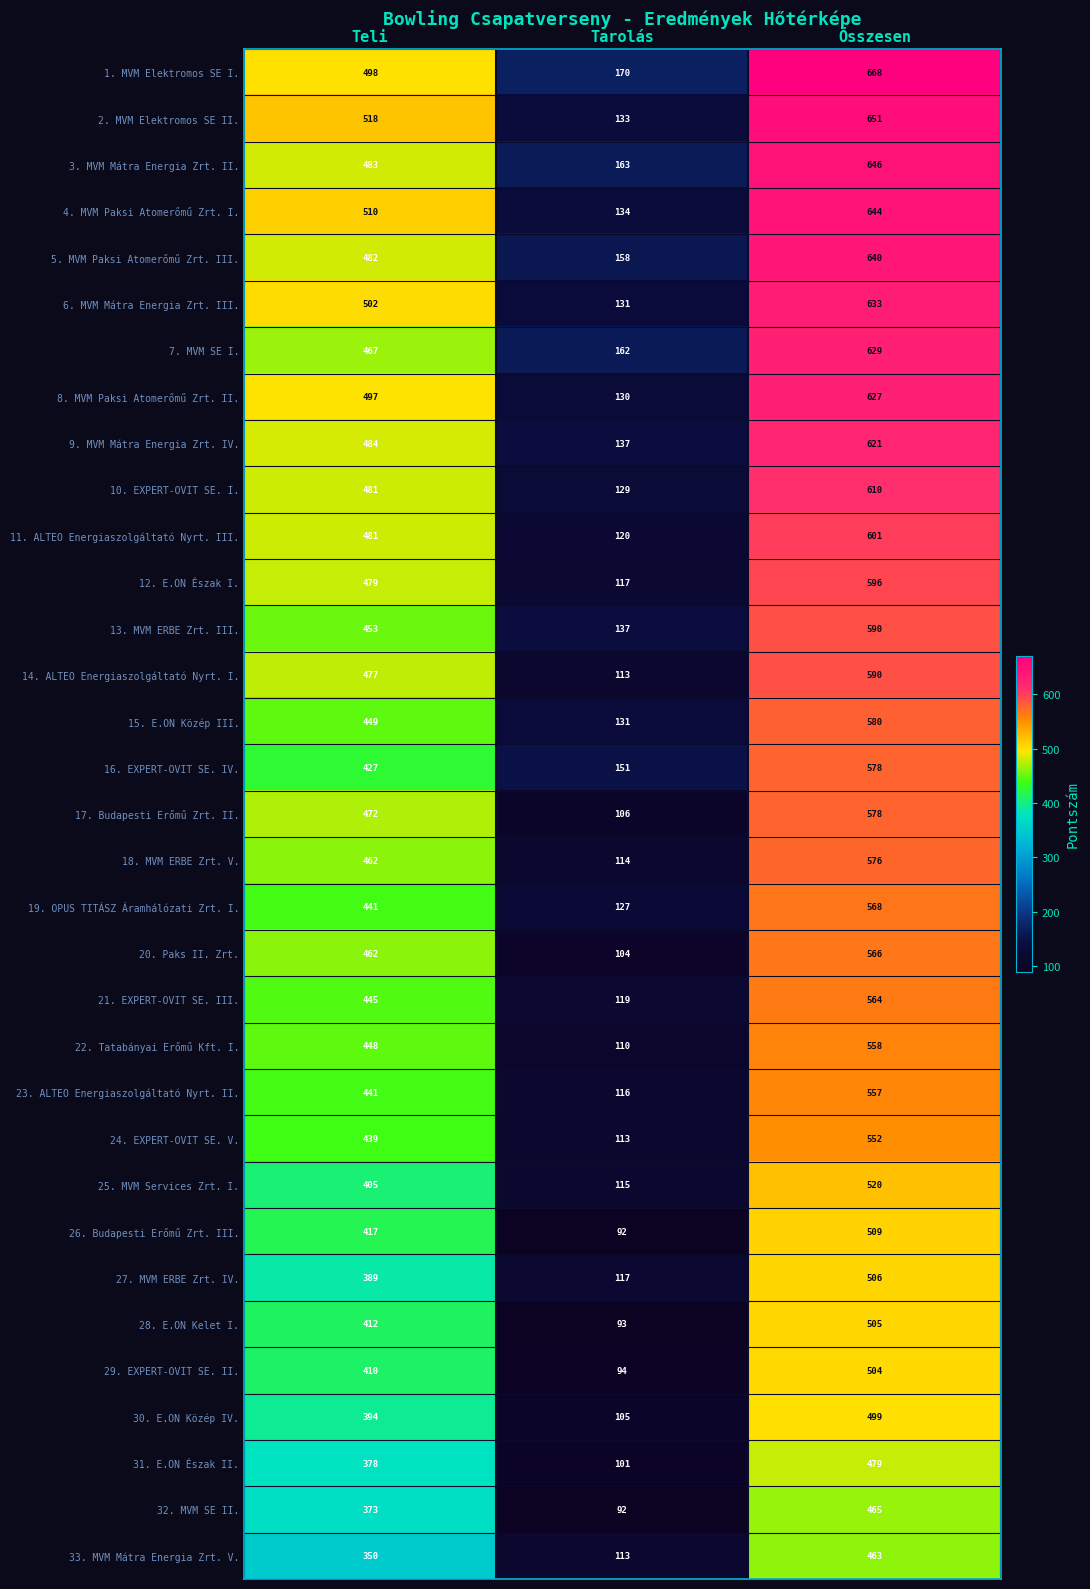

True or false: 12. E.ON Észak I. has a value of 279 at Összesen.

False